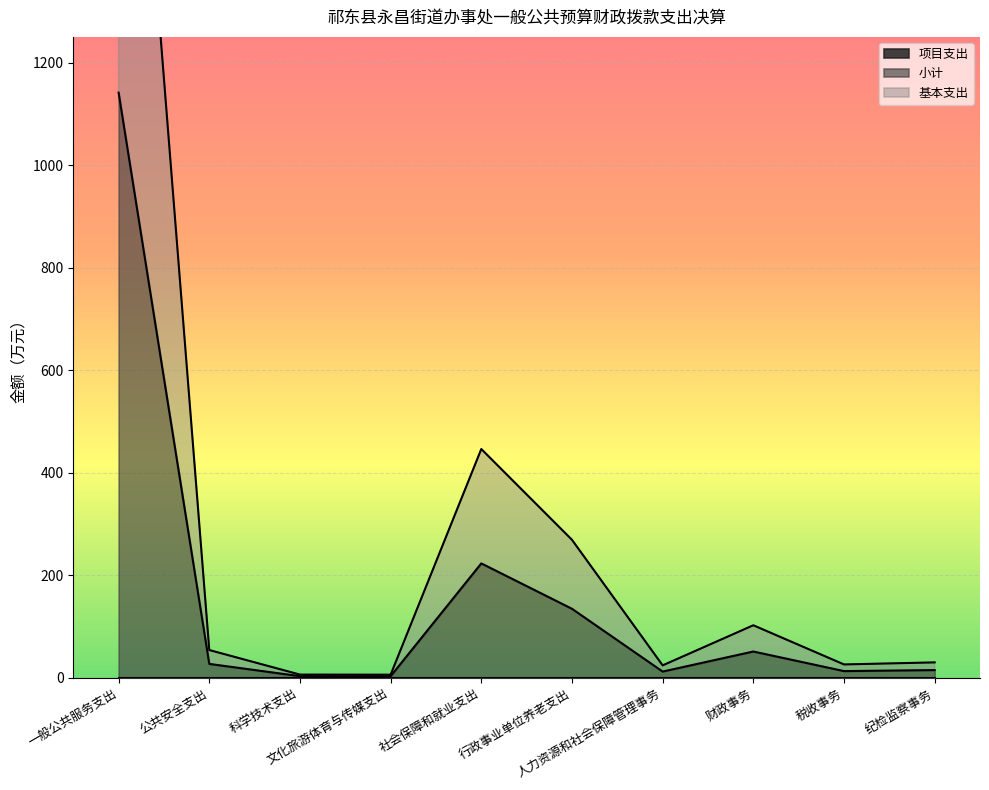

How many values in the 基本支出 series exceed 54?

5